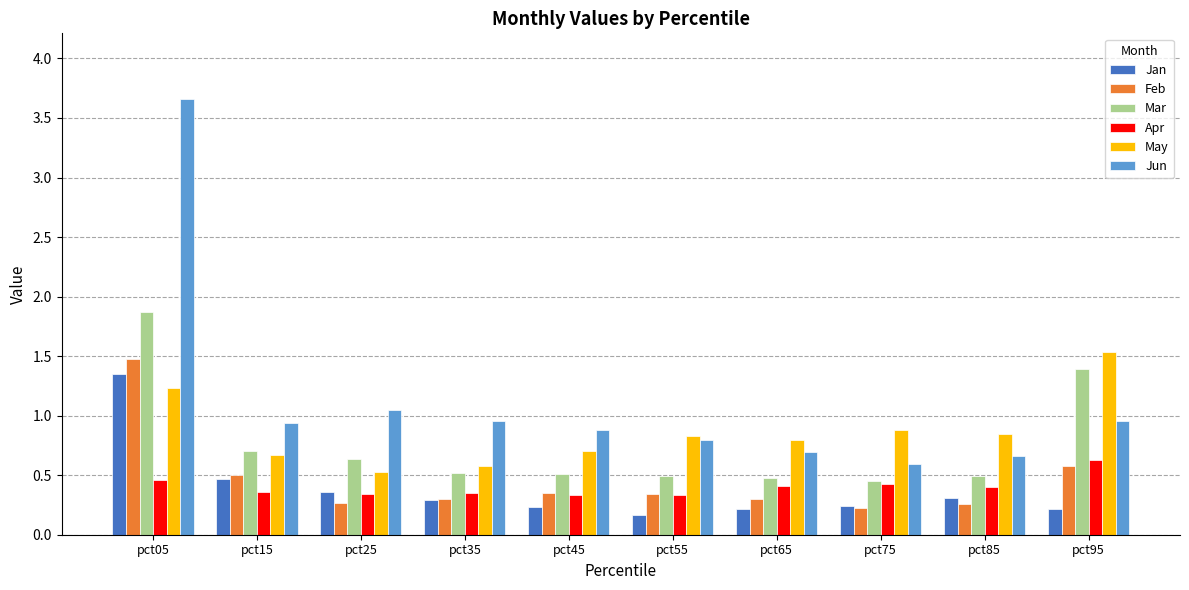

What is the sum of all Feb values?

4.6